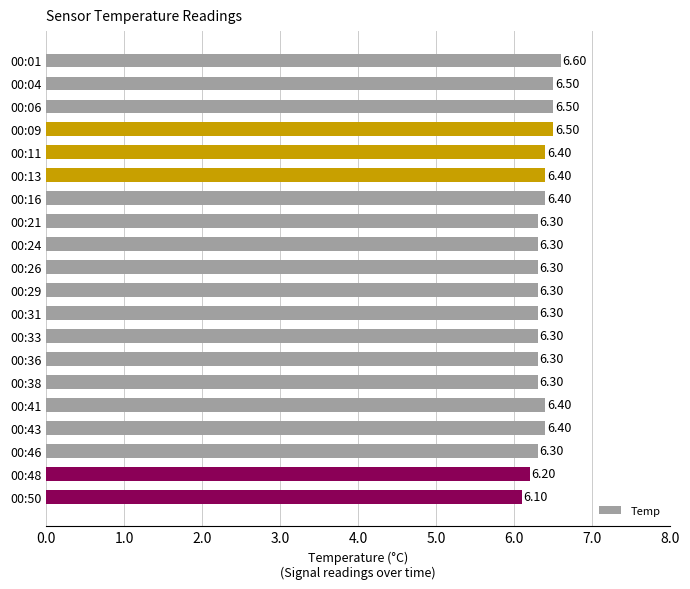

Approximately how many times larger is the value at 00:33 compared to 00:09?

1.0